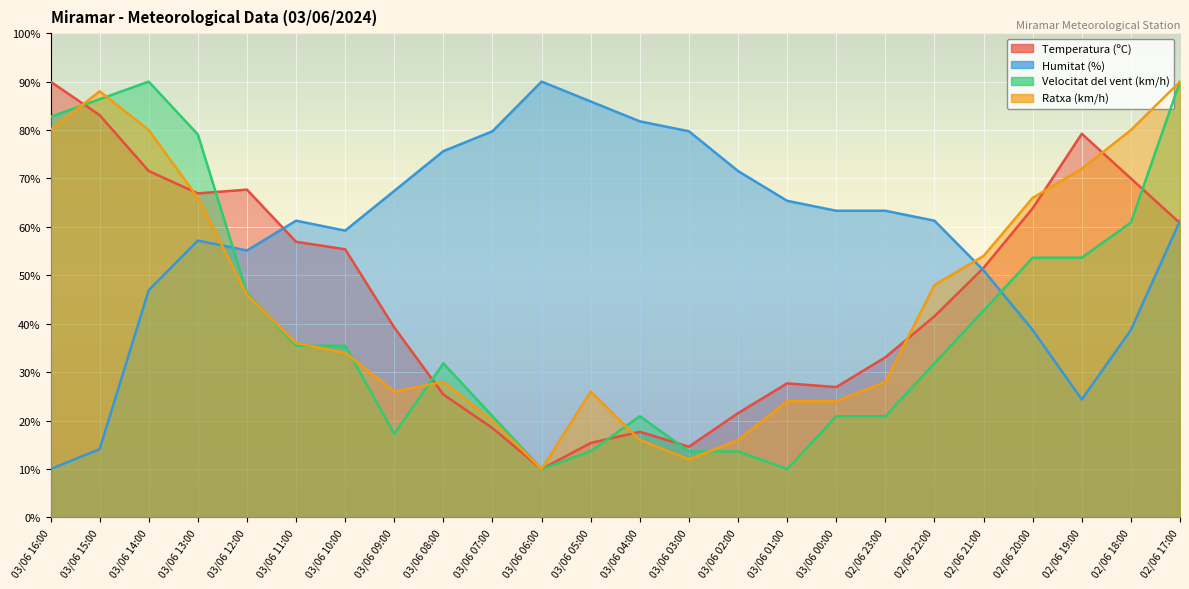

True or false: Humitat (%) has more than 0 points higher than both neighbors.

True